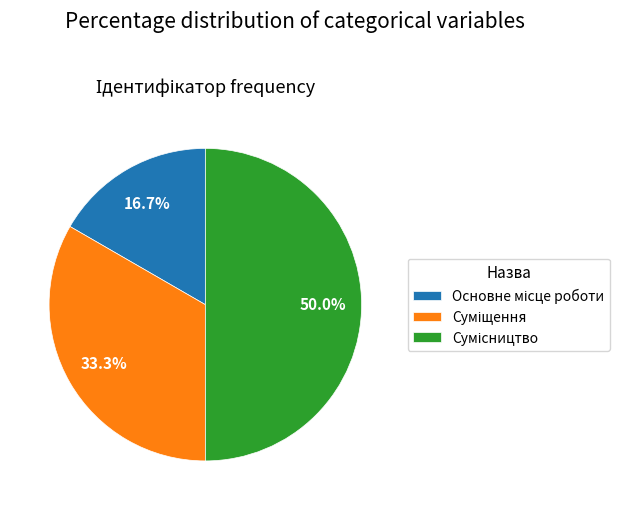

How many segments does this pie chart have?

3